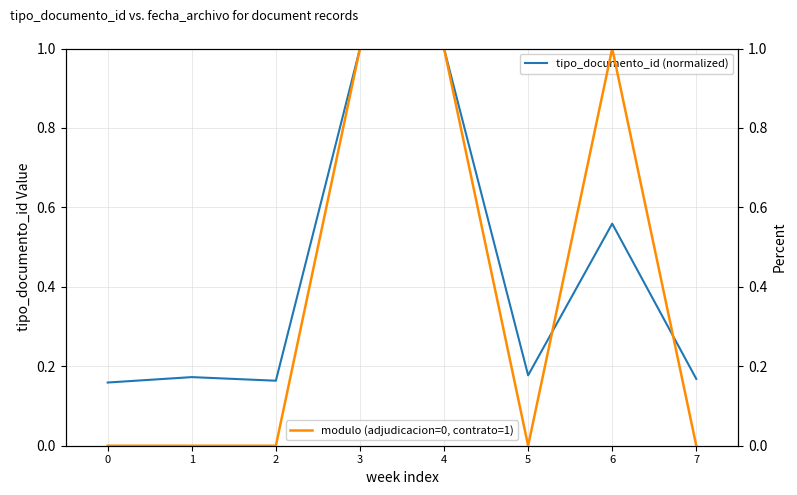

What is the value of the tipo_documento_id (normalized) point at the 6th from the left?

0.2